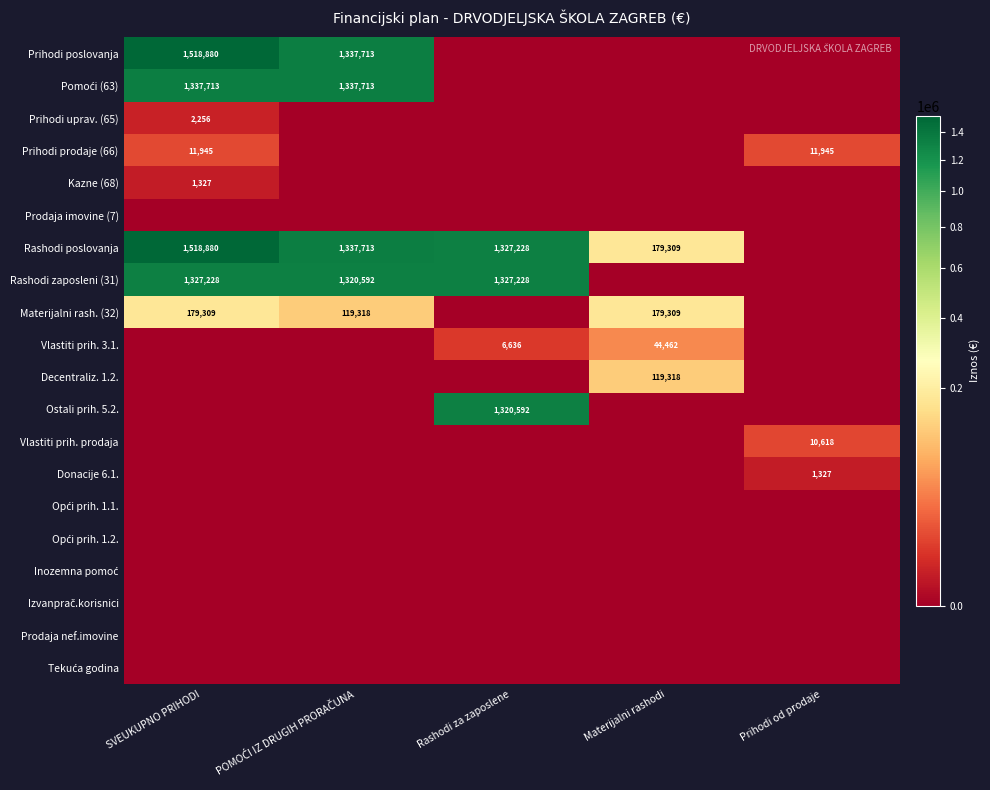

The Ostali prih. 5.2. series shows 1320592 at Rashodi za zaposlene. True or false?

True